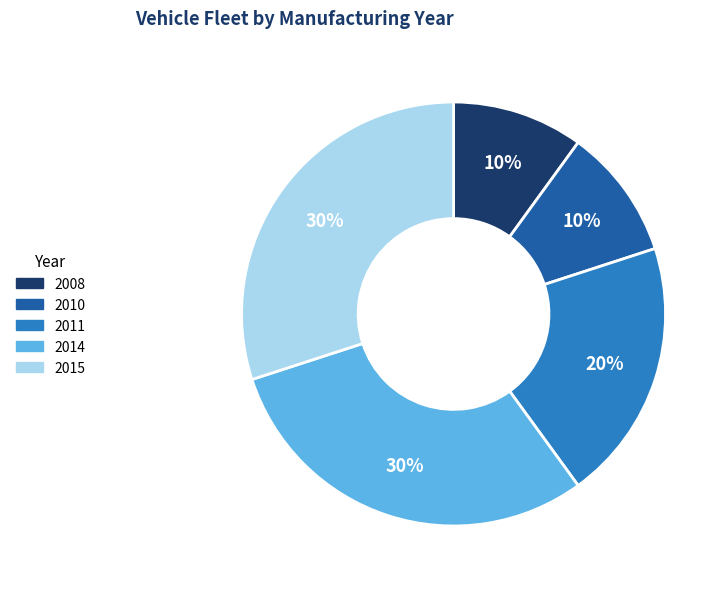

To the nearest percent, what is the average slice percentage?

20%